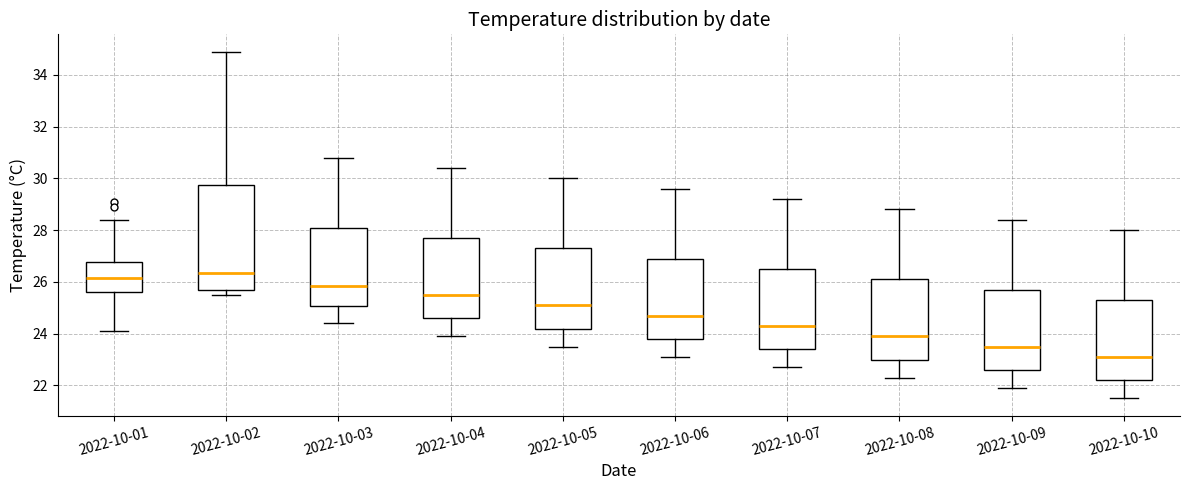

Reading left to right, transcribe this box plot: for each box, give where its median line is, the range the box spans, and where its two whiskers end, as read against the y-axis. The values are not printed on the chart, so give them approximately, as read against the axis.

2022-10-01: median 26.2, box 25.6 to 26.8, whiskers 24.2 to 28.4
2022-10-02: median 26.4, box 25.8 to 29.8, whiskers 25.6 to 35.0
2022-10-03: median 25.8, box 25.0 to 28.2, whiskers 24.4 to 30.8
2022-10-04: median 25.6, box 24.6 to 27.8, whiskers 24.0 to 30.4
2022-10-05: median 25.2, box 24.2 to 27.4, whiskers 23.6 to 30.0
2022-10-06: median 24.8, box 23.8 to 27.0, whiskers 23.2 to 29.6
2022-10-07: median 24.4, box 23.4 to 26.6, whiskers 22.8 to 29.2
2022-10-08: median 24.0, box 23.0 to 26.2, whiskers 22.4 to 28.8
2022-10-09: median 23.6, box 22.6 to 25.8, whiskers 22.0 to 28.4
2022-10-10: median 23.2, box 22.2 to 25.4, whiskers 21.6 to 28.0